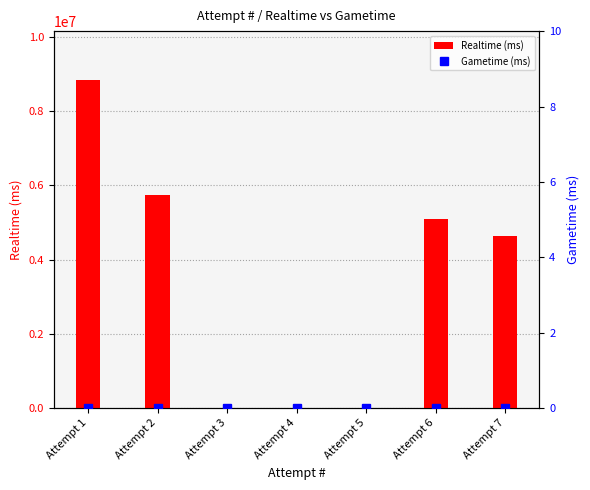

How many groups of bars are there?

7